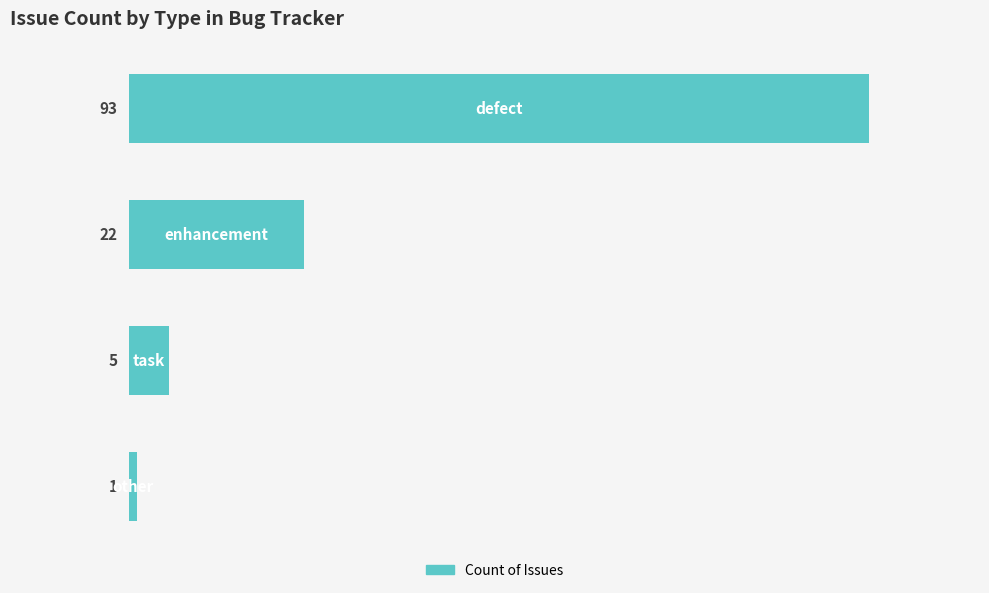

Does the chart contain stacked bars?

No